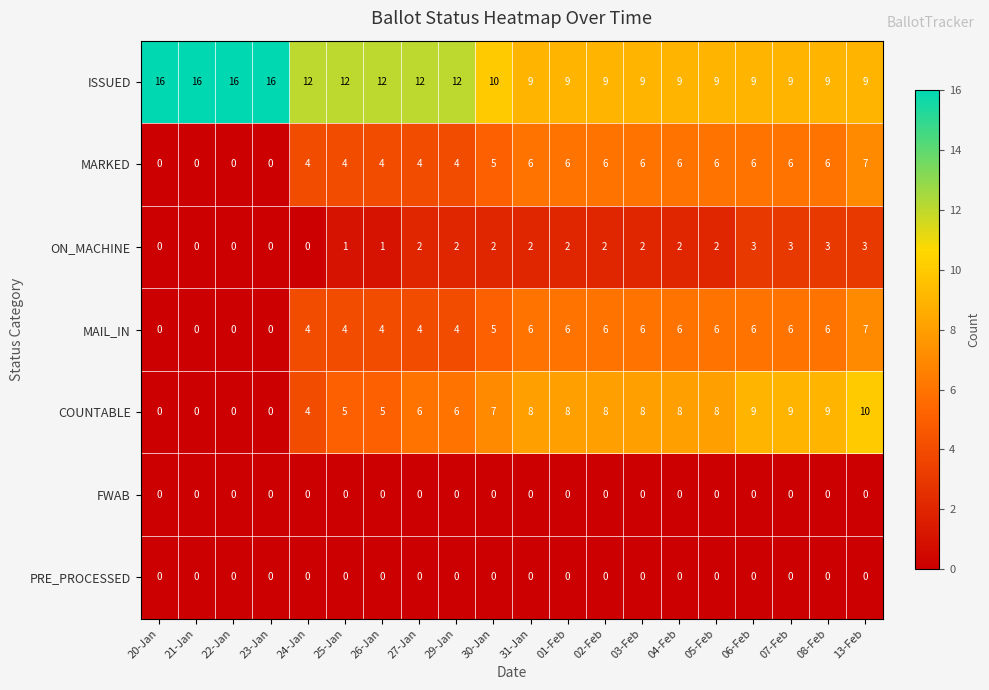

Count the ISSUED values in the range 9 to 12.

16